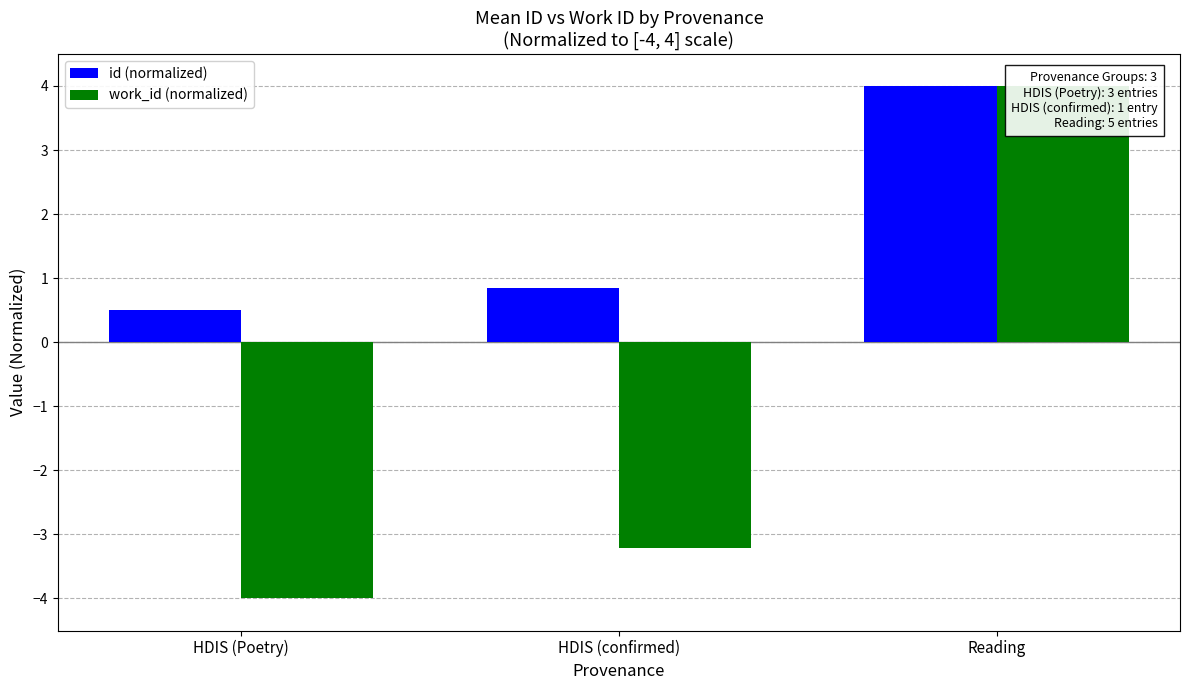

What is the difference between the maximum and minimum values in the work_id (normalized) series?

8.0